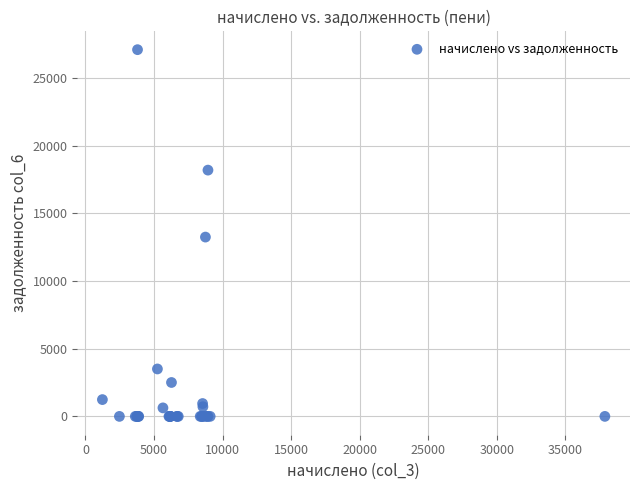

What Y value in the scatter plot is closest to 13538?

13239.2